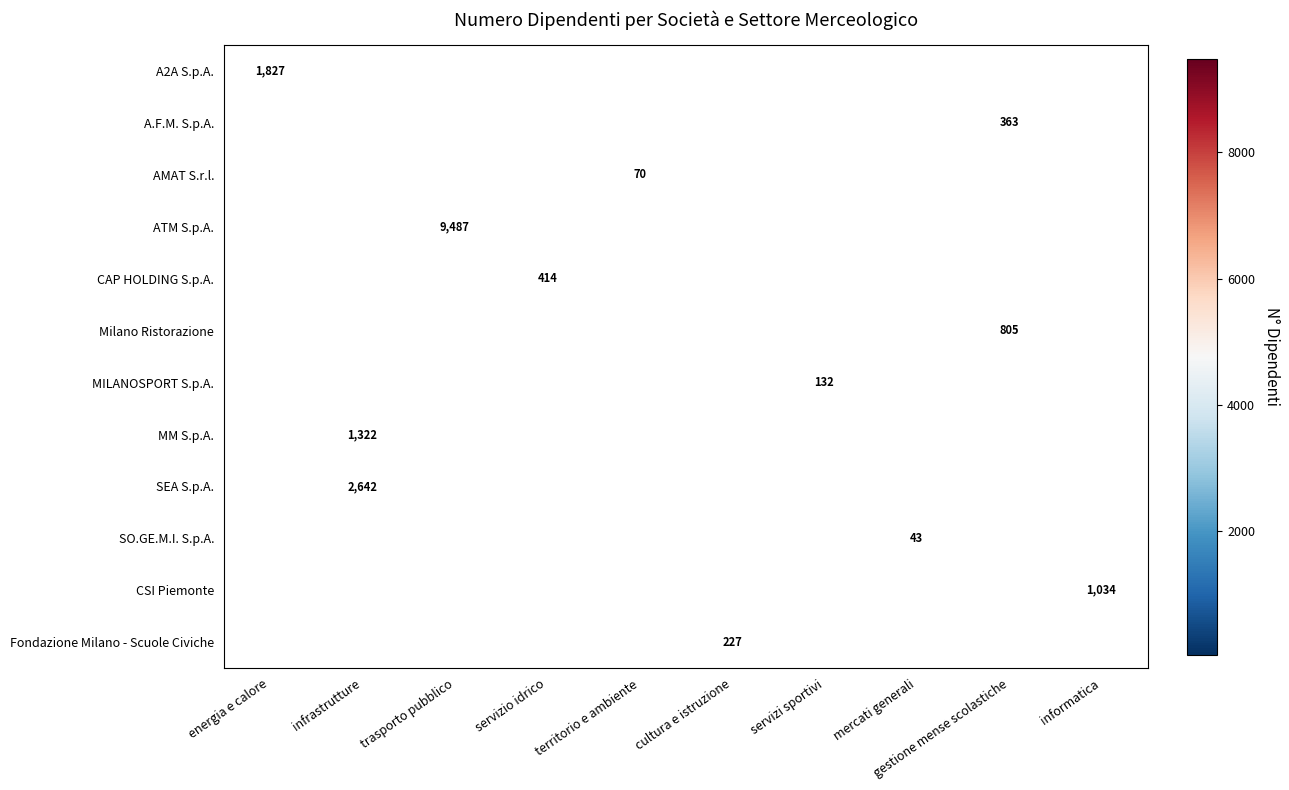

The SEA S.p.A. series shows 3529 at infrastrutture. True or false?

False